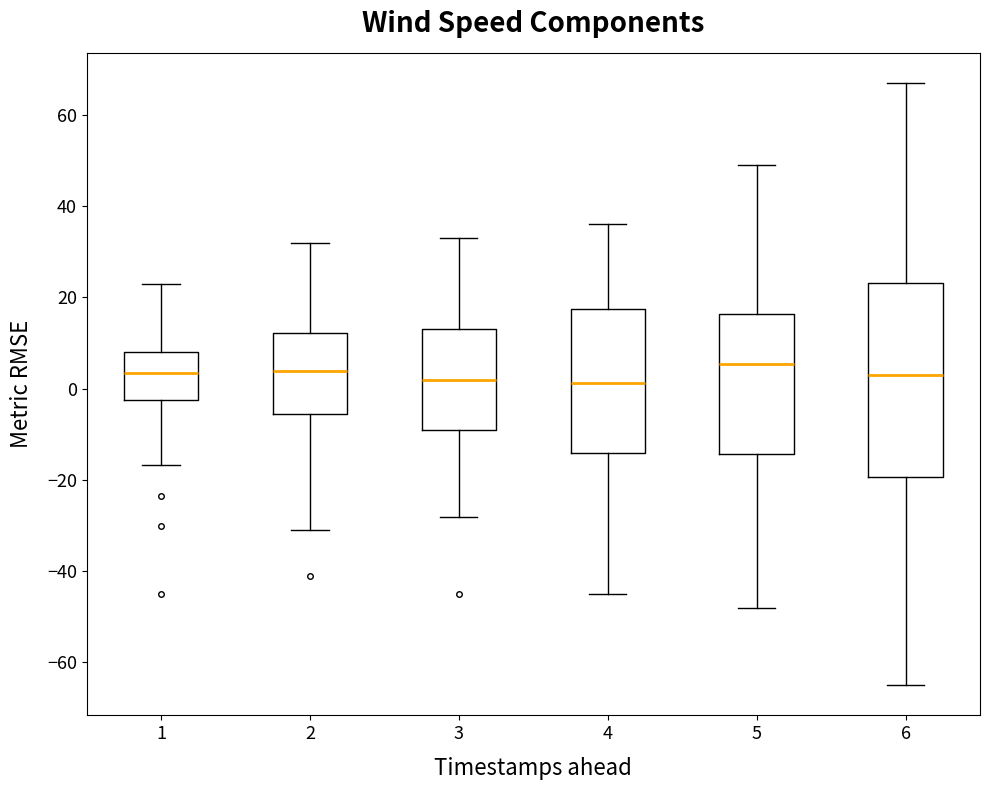

Reading left to right, read every box against the y-axis: the position of its median line, the range the box covers, and the ends of its whiskers. The values are not printed on the chart, so give them approximately, as read against the axis.

1: median 4, box -2 to 8, whiskers -16 to 24
2: median 4, box -6 to 12, whiskers -30 to 32
3: median 2, box -10 to 14, whiskers -28 to 34
4: median 2, box -14 to 18, whiskers -44 to 36
5: median 6, box -14 to 16, whiskers -48 to 50
6: median 4, box -20 to 24, whiskers -64 to 68